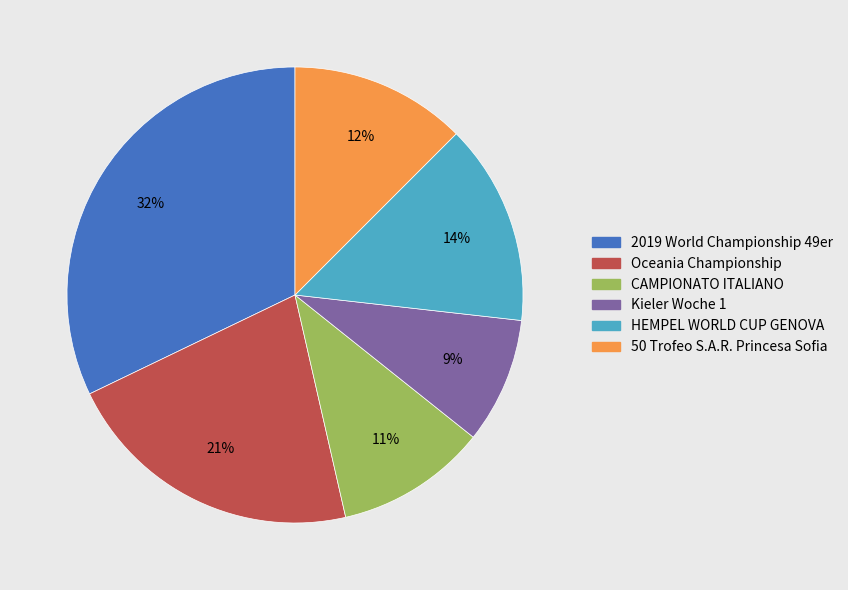

Do HEMPEL WORLD CUP GENOVA and Kieler Woche 1 together represent more than half of the pie?

No